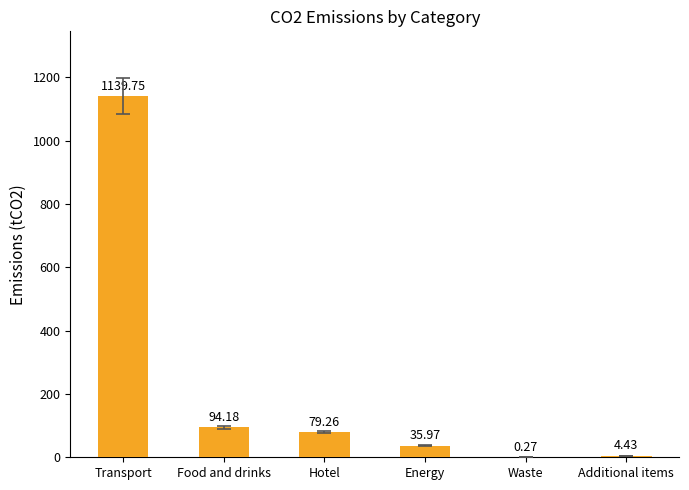

At which label does the data first exceed 79?

Transport